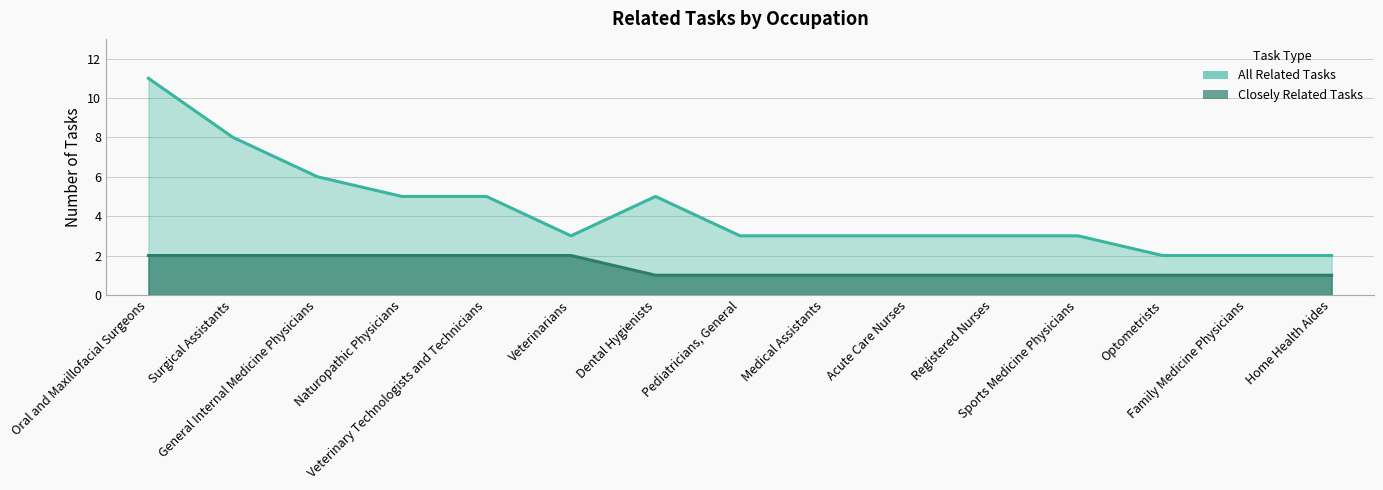

At Medical Assistants, list the series in order from largest to smallest.

All Related Tasks, Closely Related Tasks